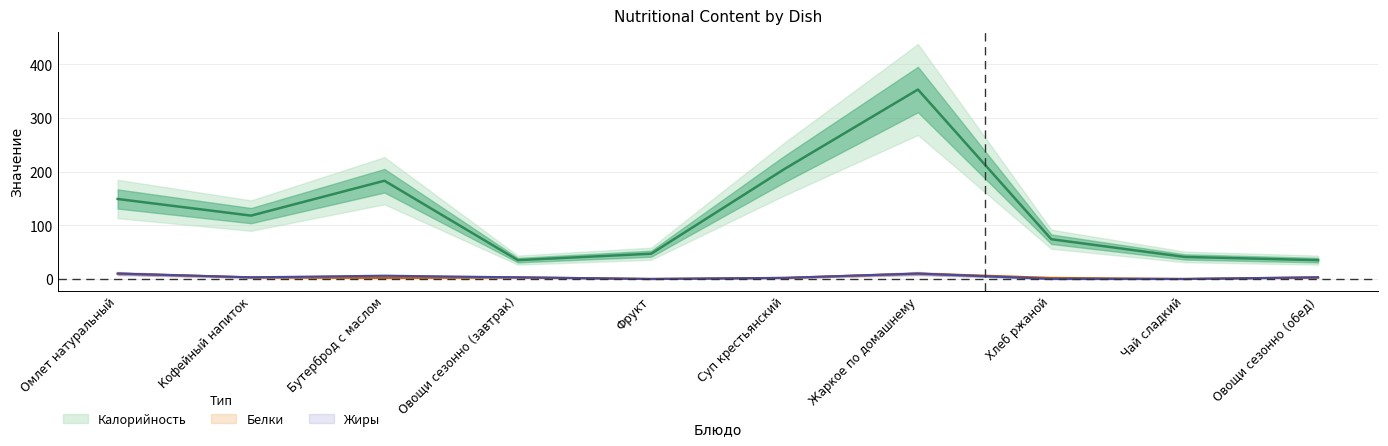

Which category has the highest value in the Калорийность series?

Жаркое по домашнему